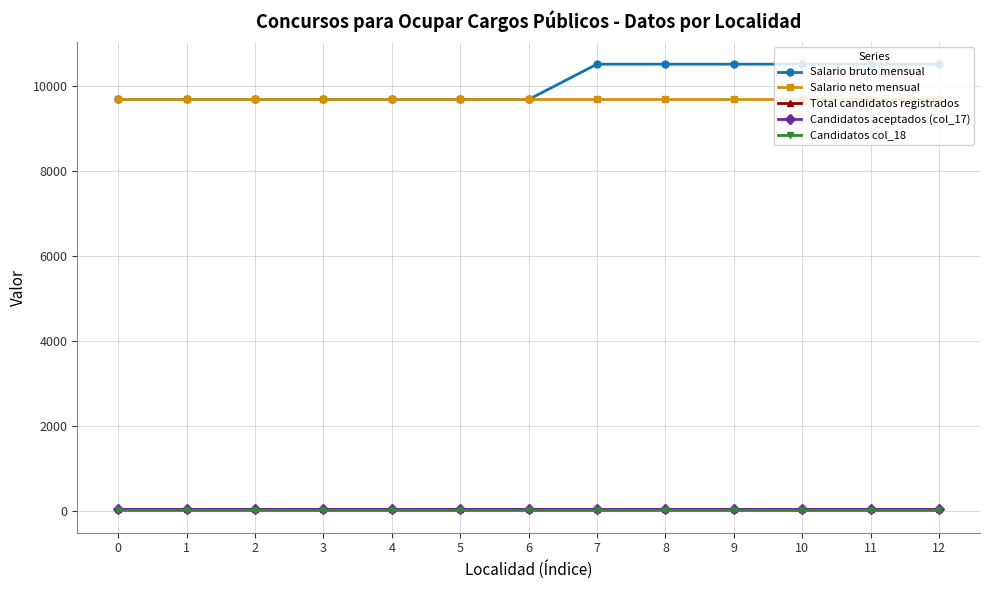

Reading left to right, list all the values displayed in this chart.

Salario bruto mensual: 0=9678	1=9678	2=9678	3=9678	4=9678	5=9678	6=9678	7=10508	8=10508	9=10508	10=10508	11=10508	12=10508
Salario neto mensual: 0=9678	1=9678	2=9678	3=9678	4=9678	5=9678	6=9678	7=9678	8=9678	9=9678	10=9678	11=9678	12=9678
Total candidatos registrados: 0=46	1=46	2=46	3=46	4=46	5=46	6=46	7=46	8=46	9=46	10=46	11=46	12=46
Candidatos aceptados (col_17): 0=36	1=36	2=36	3=36	4=36	5=36	6=36	7=36	8=36	9=36	10=36	11=36	12=36
Candidatos col_18: 0=10	1=10	2=10	3=10	4=10	5=10	6=10	7=10	8=10	9=10	10=10	11=10	12=10